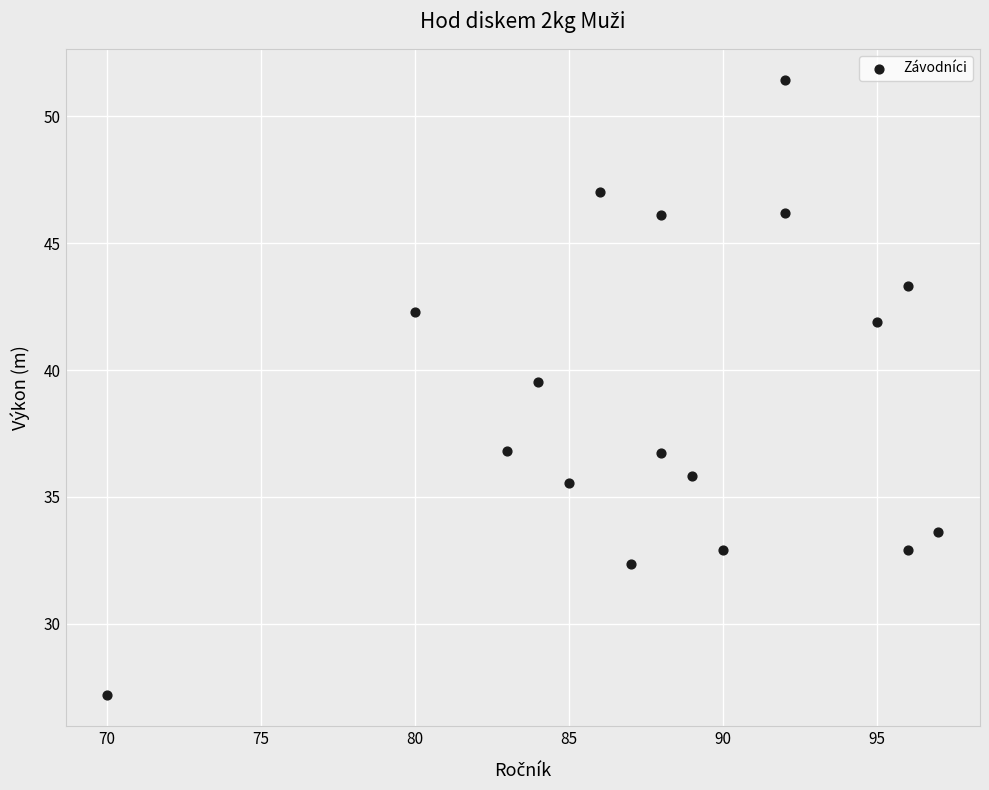

What Y value in the scatter plot is closest to 39?

39.5